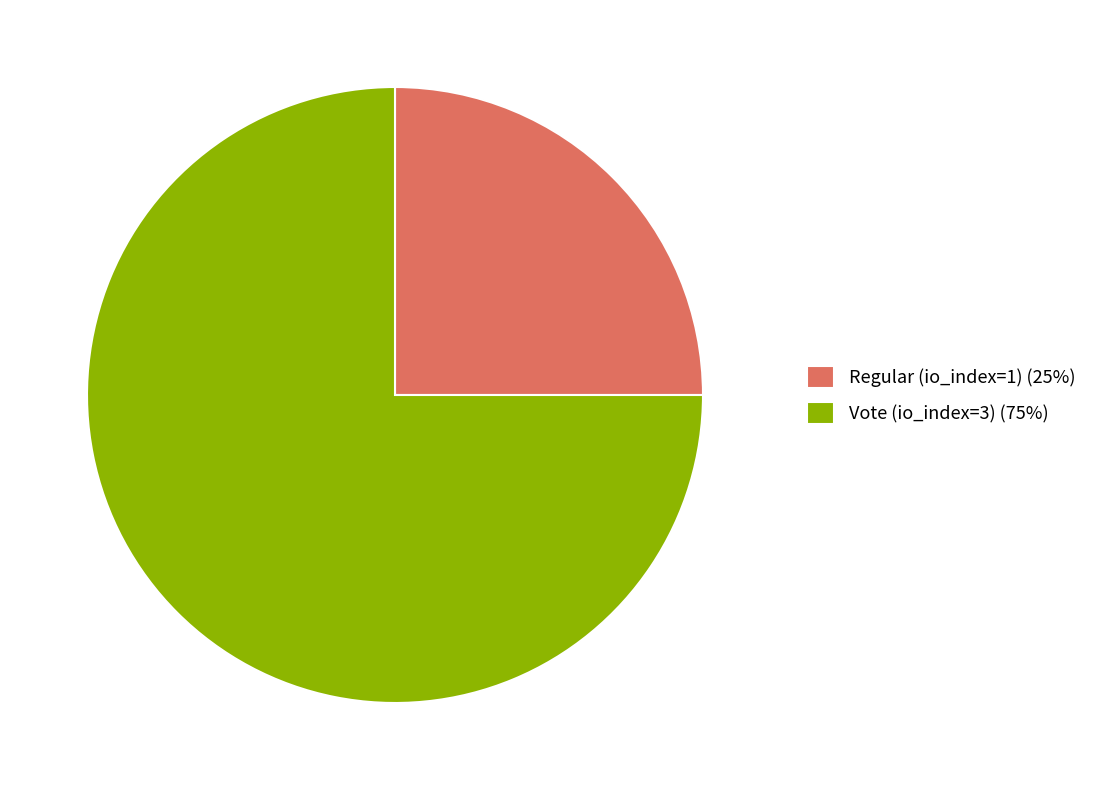

How many slices are in this pie chart?

2